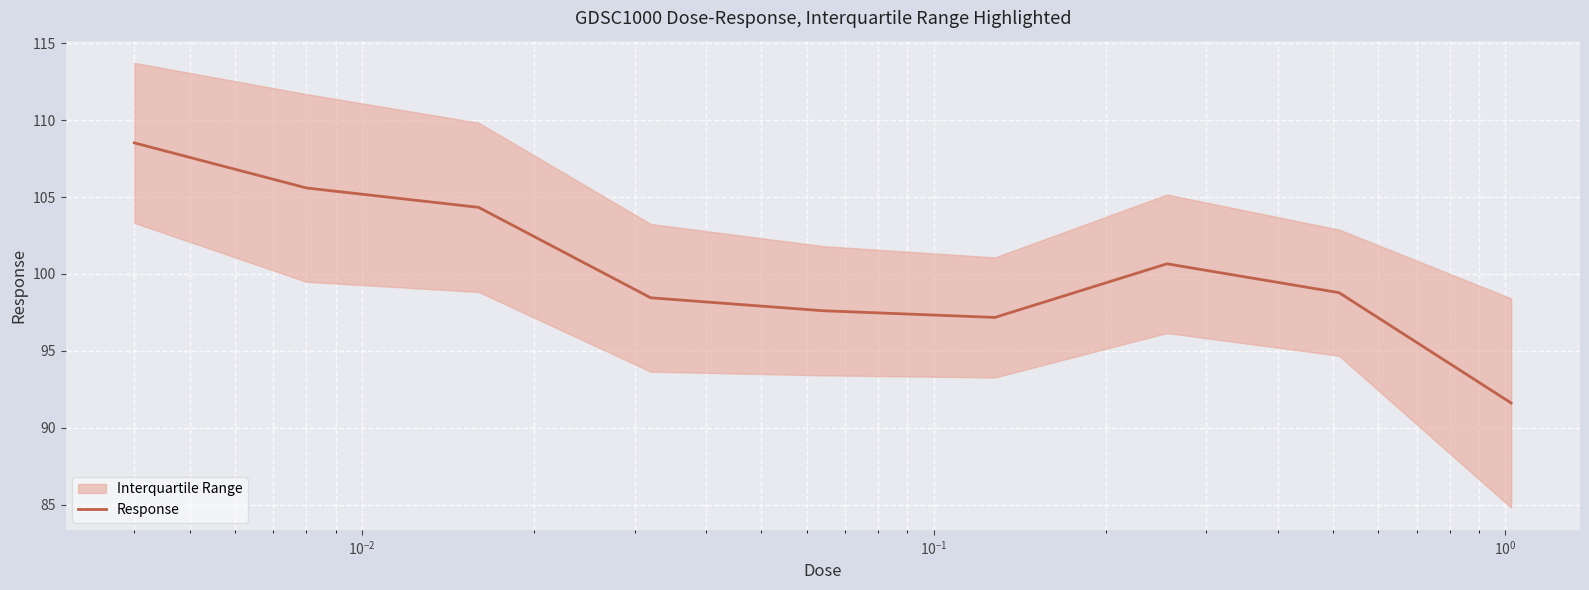

What is the maximum value for Response?

108.5